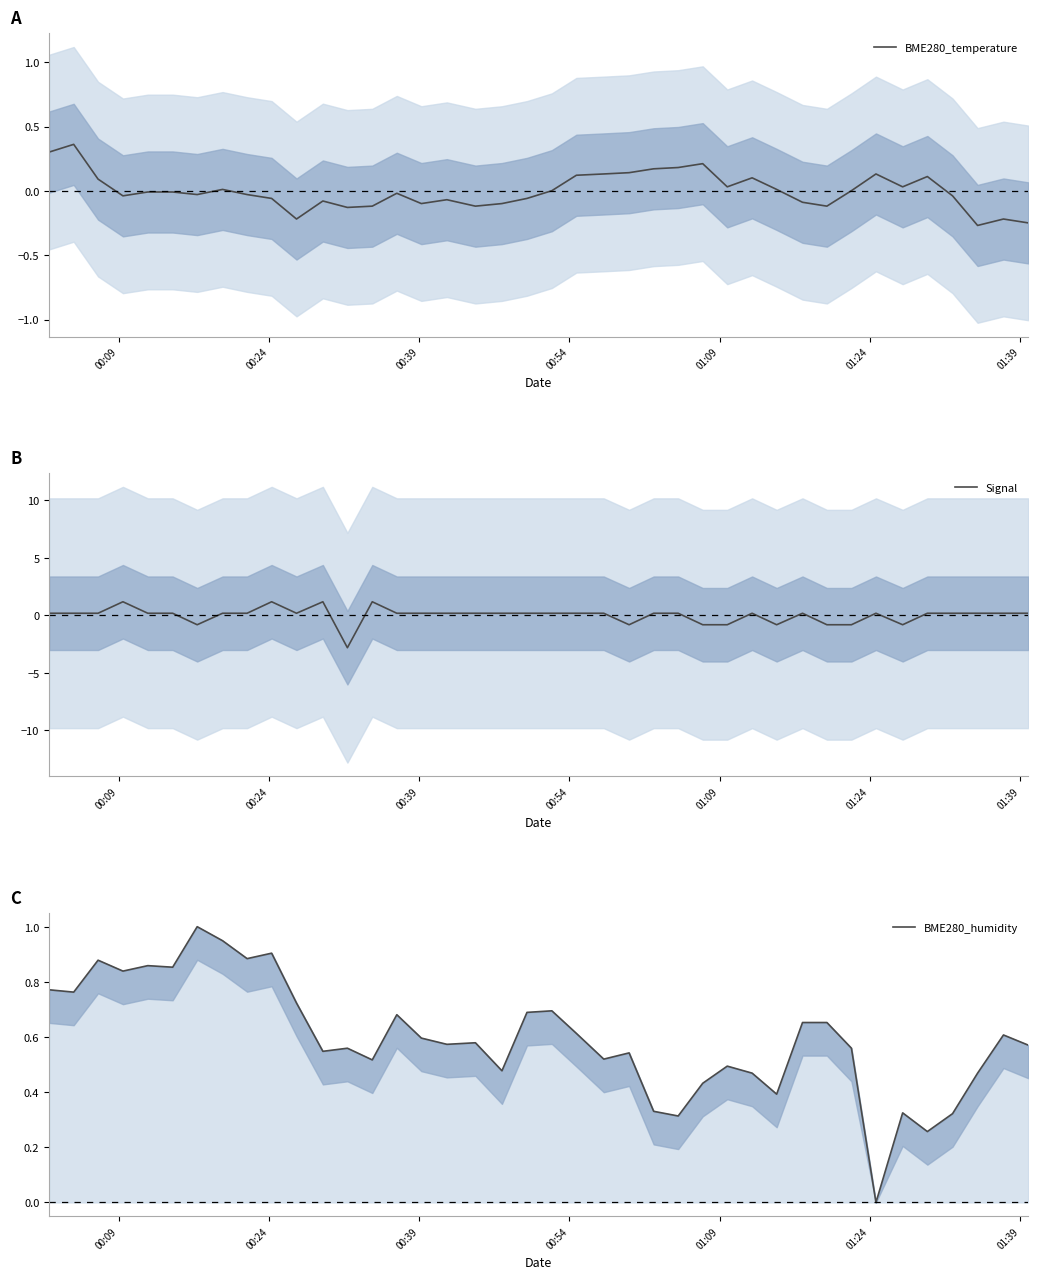

How many data points does each series have?

40